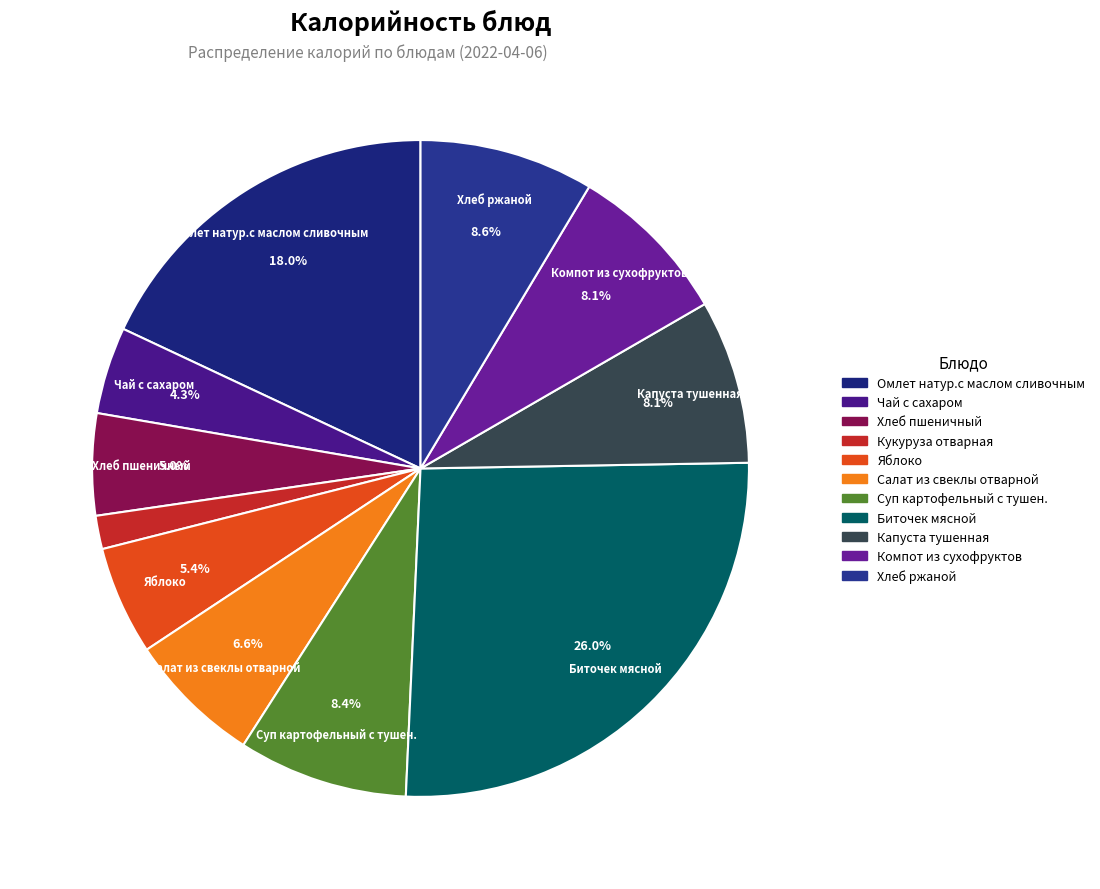

To the nearest percent, what is the average slice percentage?

9%